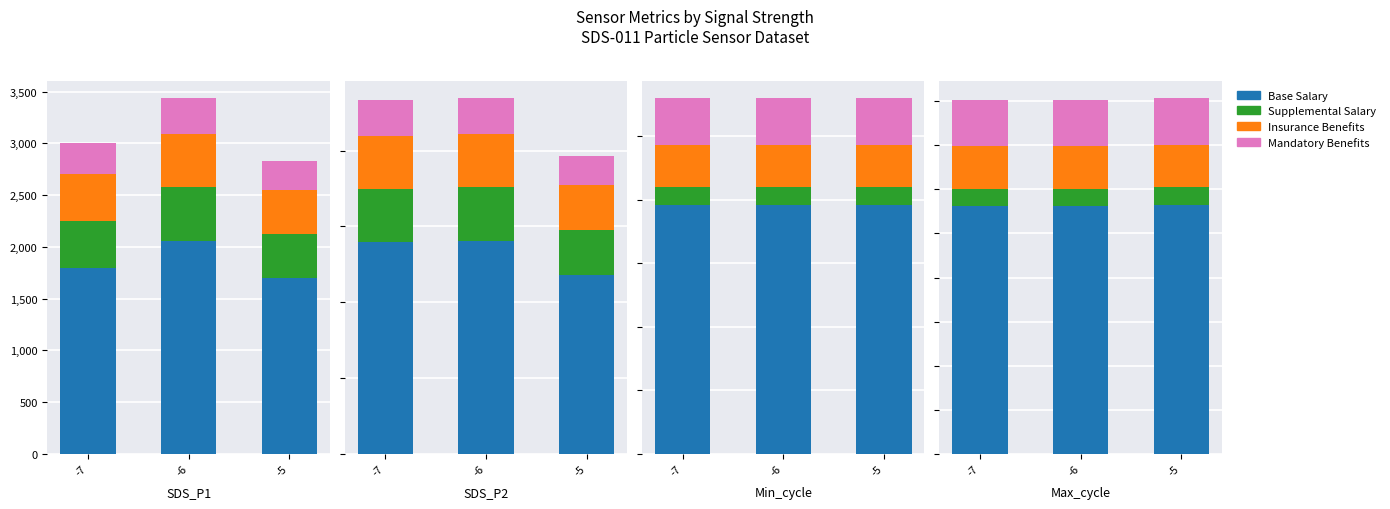

What is the sum of the Mandatory values at -7 and -6?

5214.4